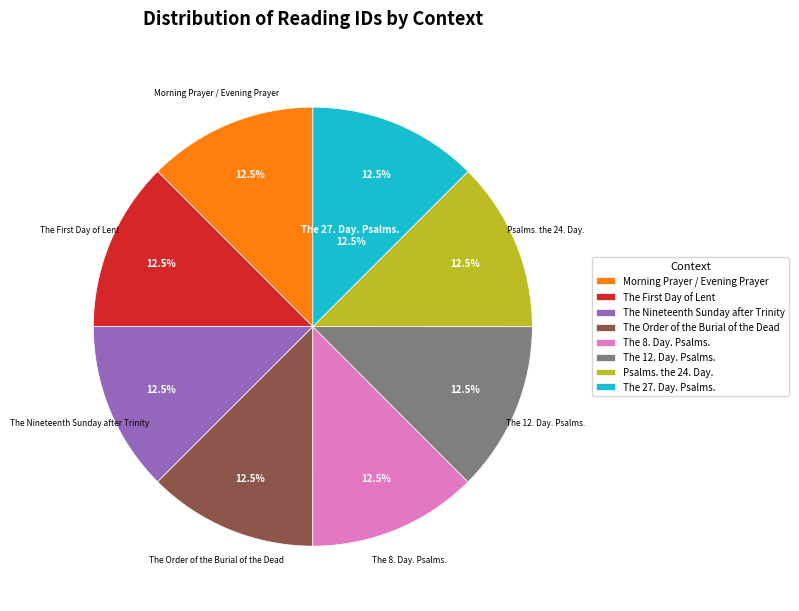

Which slice is the largest?

The 27. Day. Psalms.